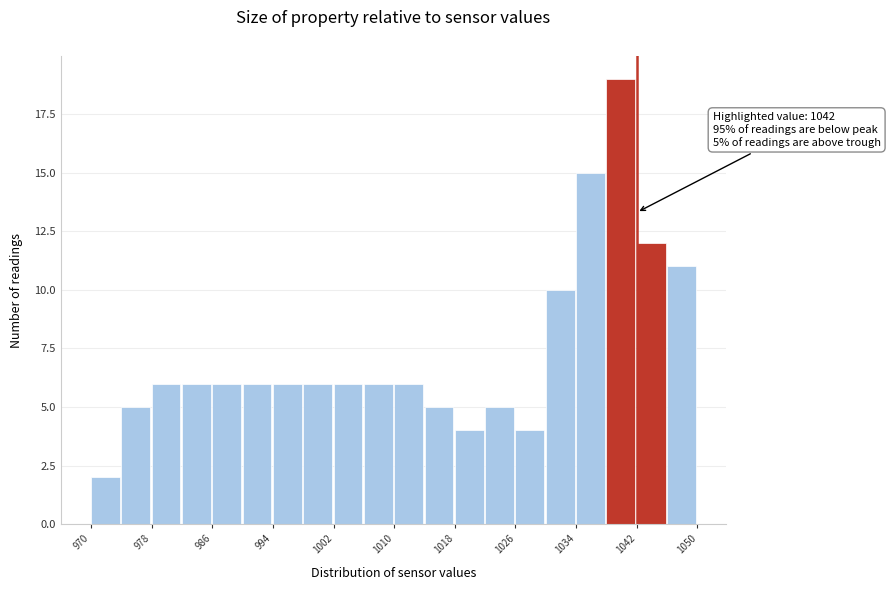

Over which range of the x-axis is the bar tallest?

1038 to 1042